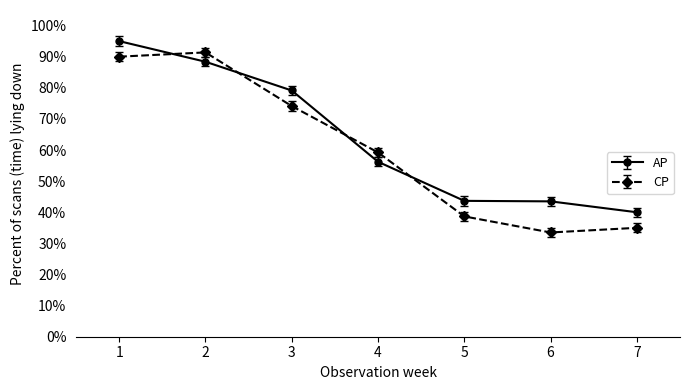

What are all the series names shown in the legend?

AP, CP